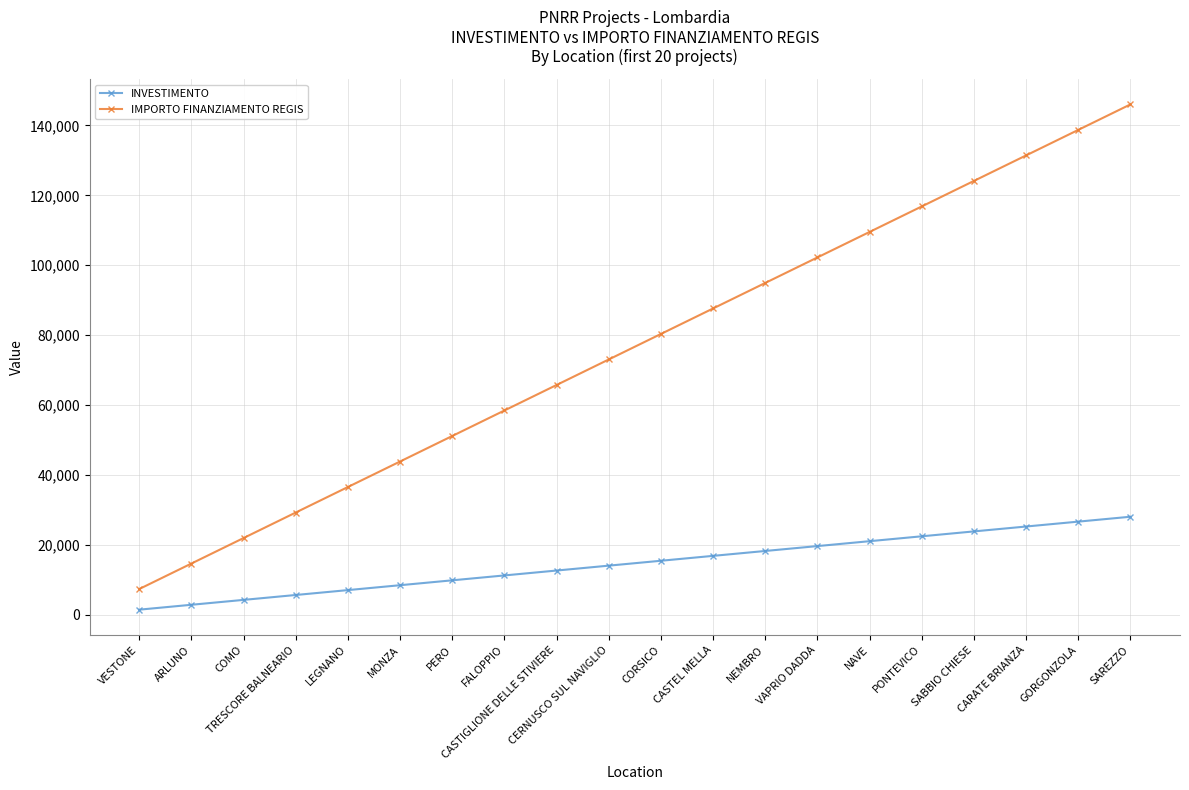

Reading right to left, list all the values displayed in this chart.

INVESTIMENTO: 28000.0	26600.0	25200.0	23800.0	22400.0	21000.0	19600.0	18200.0	16800.0	15400.0	14000.0	12600.0	11200.0	9800.0	8400.0	7000.0	5600.0	4200.0	2800.0	1400.0
IMPORTO FINANZIAMENTO REGIS: 146020.0	138719.0	131418.0	124117.0	116816.0	109515.0	102214.0	94913.0	87612.0	80311.0	73010.0	65709.0	58408.0	51107.0	43806.0	36505.0	29204.0	21903.0	14602.0	7301.0